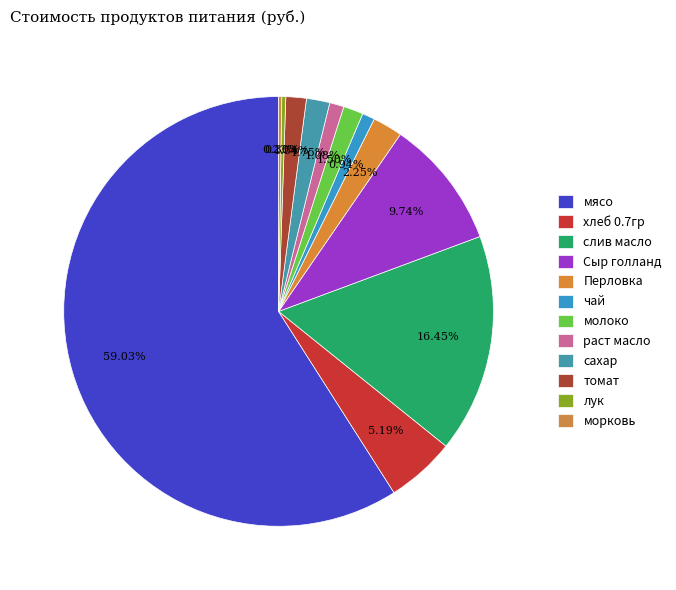

To the nearest percent, what portion does сахар represent?

2%